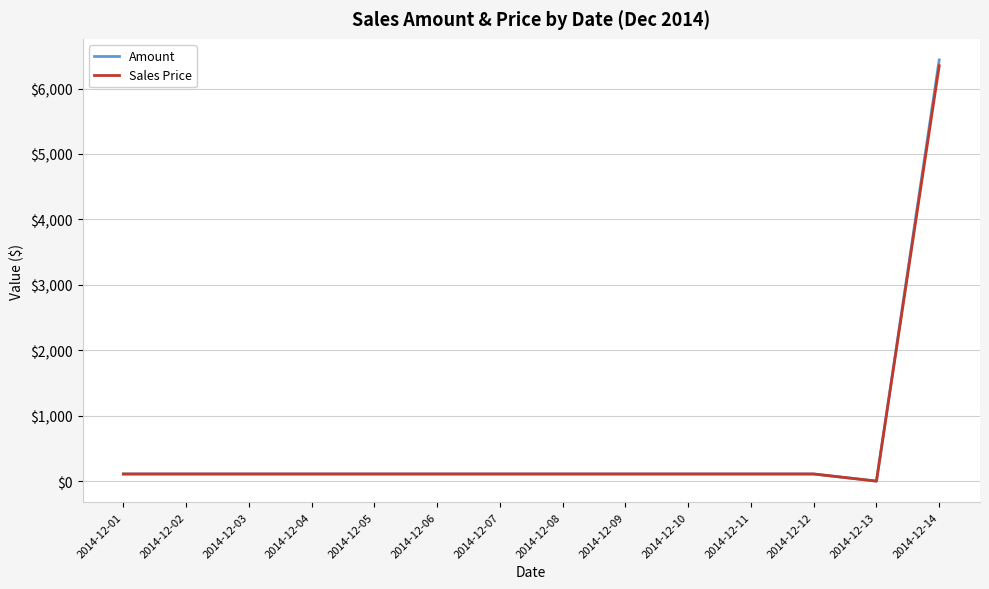

What is the average value of the Sales Price series?

546.8